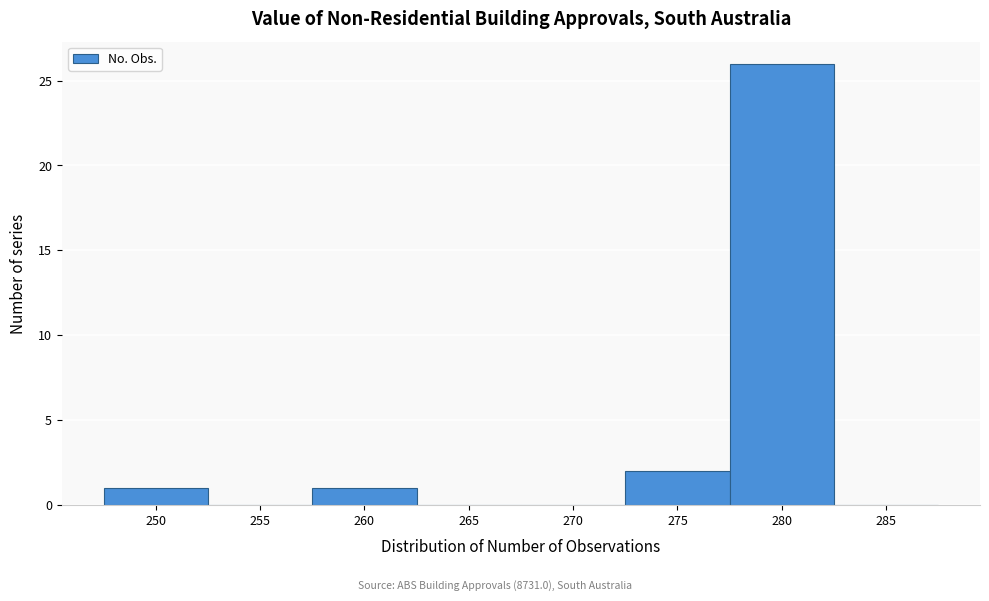

Reading right to left, transcribe all the data shown in this chart.

285=0	280=26	275=2	270=0	265=0	260=1	255=0	250=1